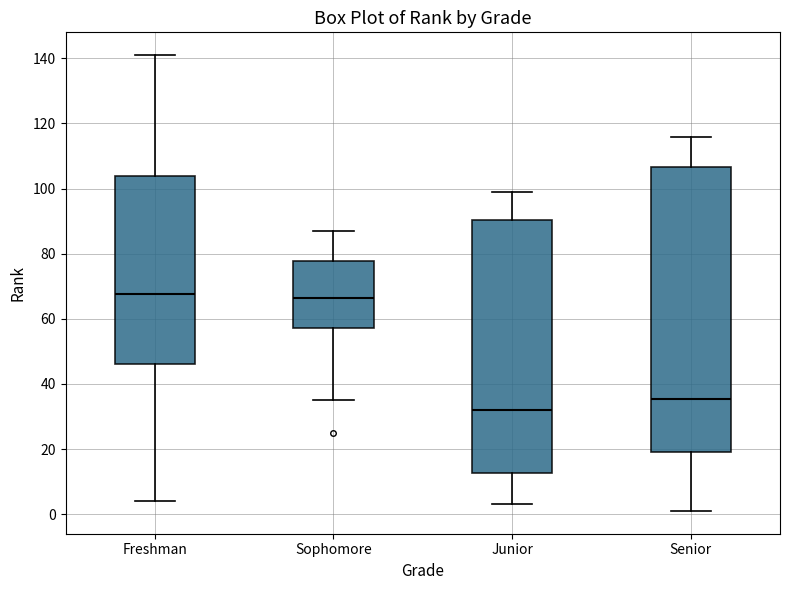

Reading left to right, read every box against the y-axis: the position of its median line, the range the box covers, and the ends of its whiskers. The values are not printed on the chart, so give them approximately, as read against the axis.

Freshman: median 68, box 46 to 104, whiskers 4 to 142
Sophomore: median 66, box 58 to 78, whiskers 36 to 88
Junior: median 32, box 12 to 90, whiskers 4 to 100
Senior: median 36, box 20 to 106, whiskers 2 to 116